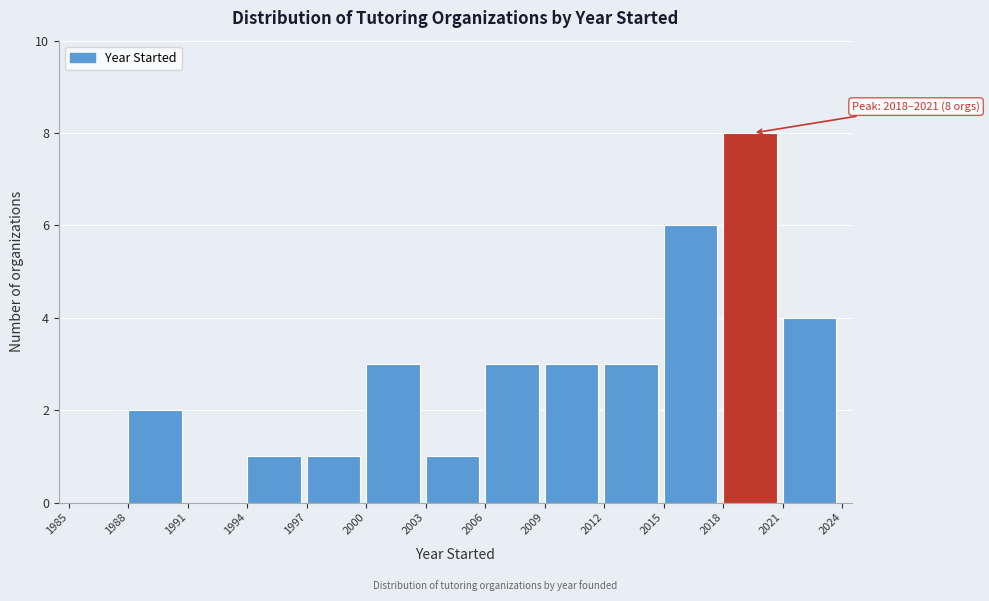

Which range on the x-axis has the tallest bar?

2018 to 2021